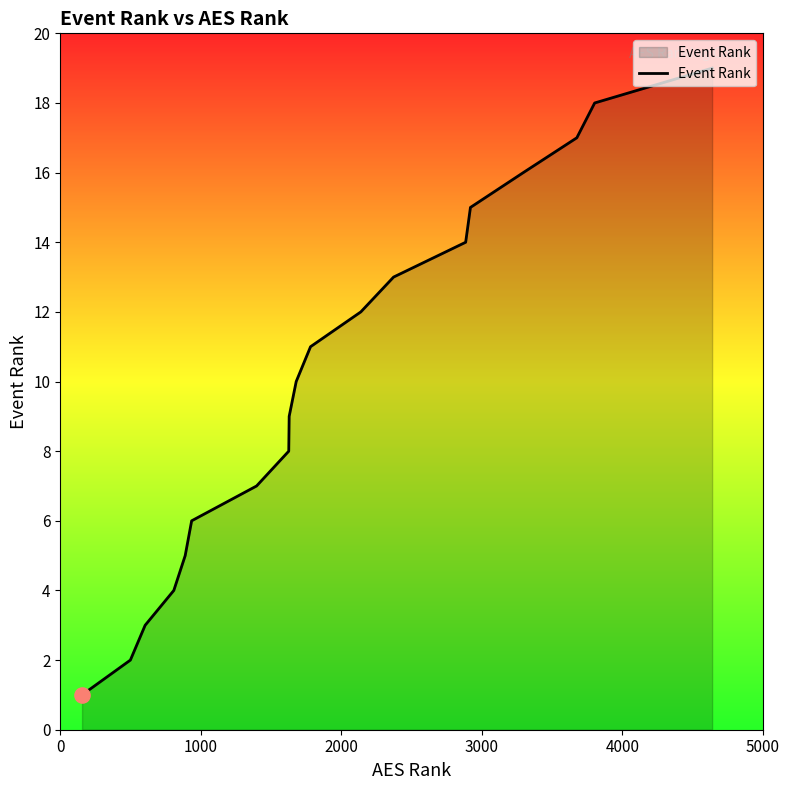

What is the greatest value displayed?

19